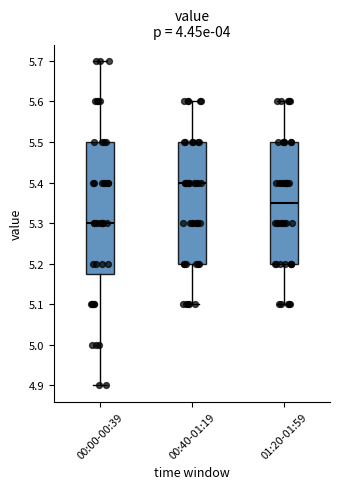

Reading left to right, read every box against the y-axis: the position of its median line, the range the box covers, and the ends of its whiskers. The values are not printed on the chart, so give them approximately, as read against the axis.

00:00-00:39: median 5.30, box 5.18 to 5.50, whiskers 4.90 to 5.70
00:40-01:19: median 5.40, box 5.20 to 5.50, whiskers 5.10 to 5.60
01:20-01:59: median 5.35, box 5.20 to 5.50, whiskers 5.10 to 5.60